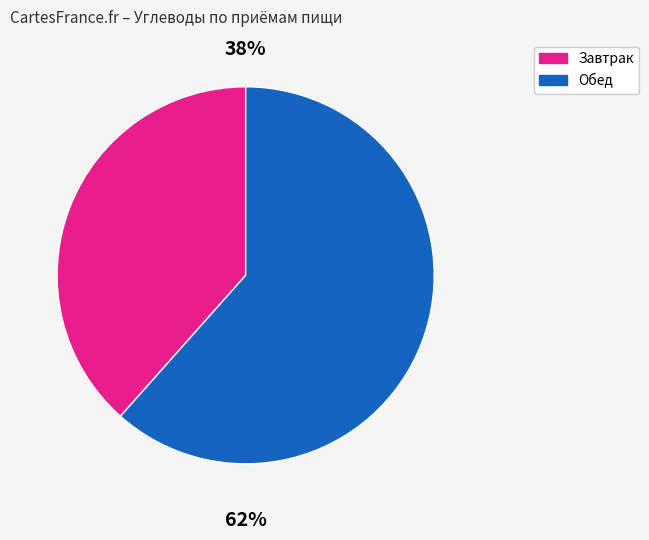

To the nearest percent, what percentage of the pie is Завтрак?

38%